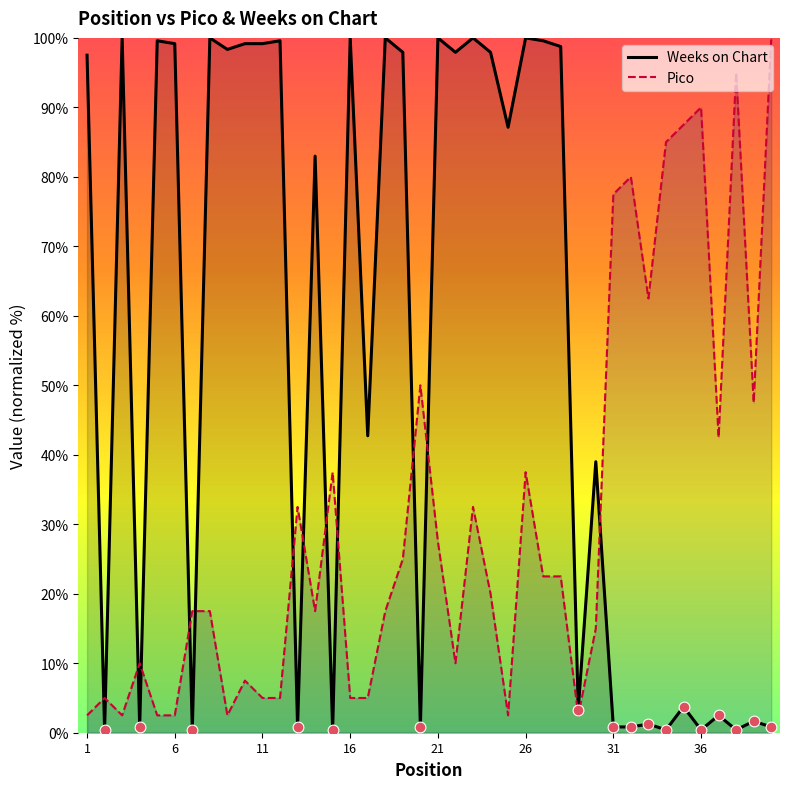

At which category is the sum across all series the highest?

26